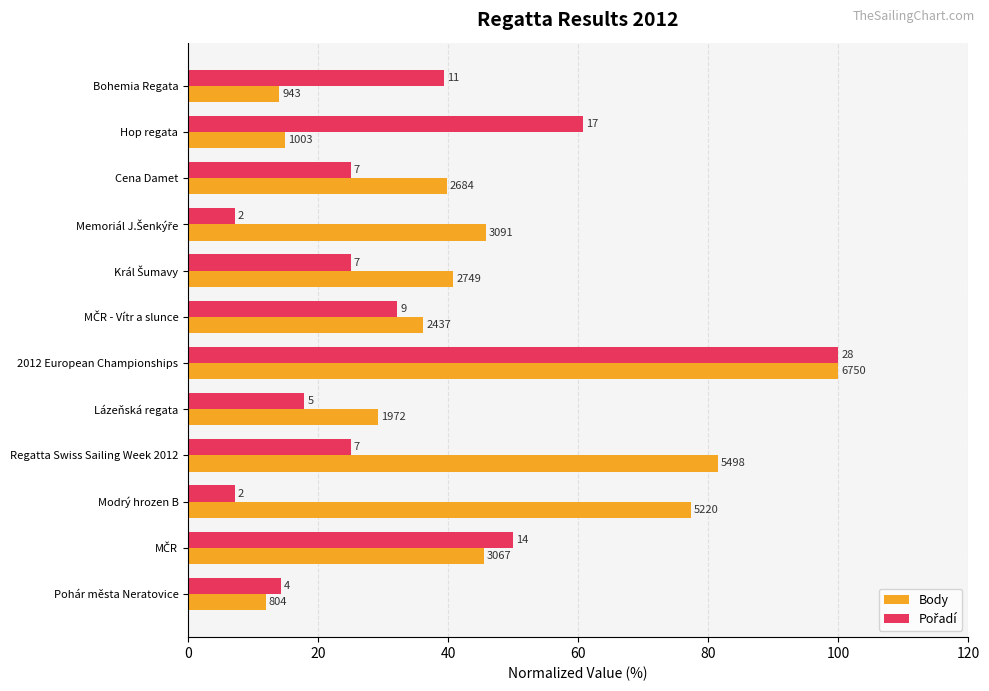

What is the difference between the maximum and minimum values in the Pořadí series?

92.9